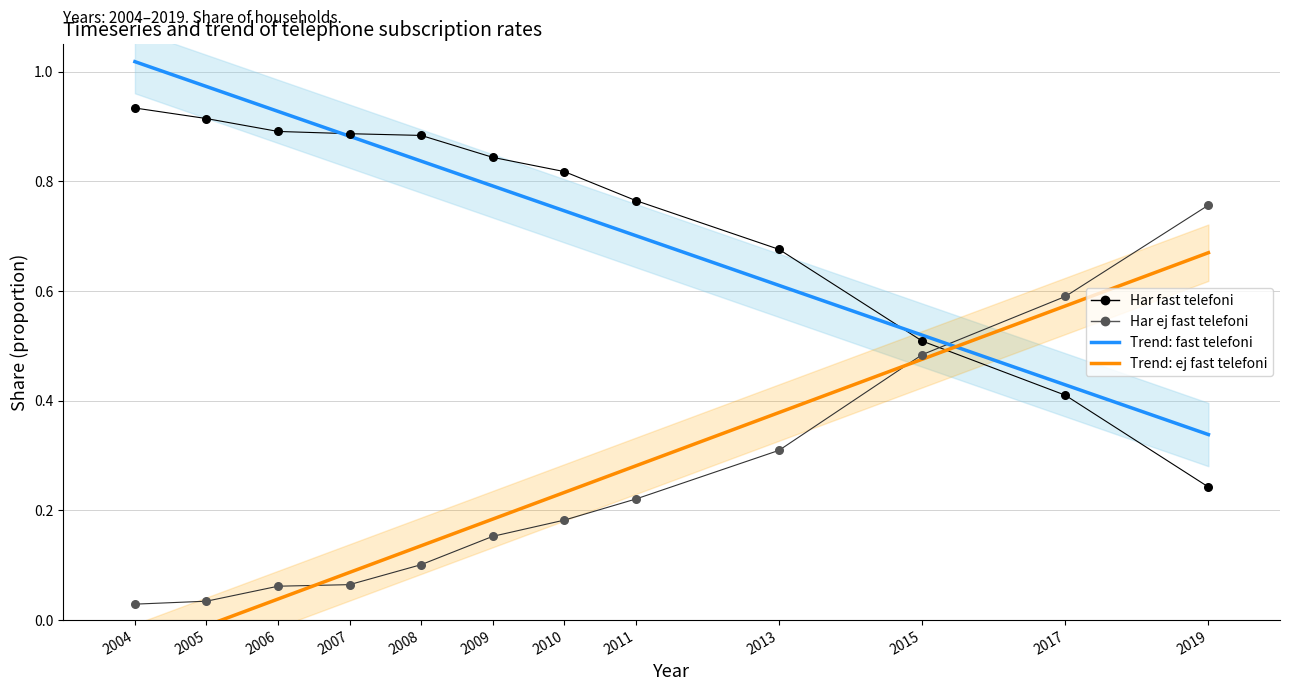

Across all data points, what is the range of X values (max minus min)?

15.0